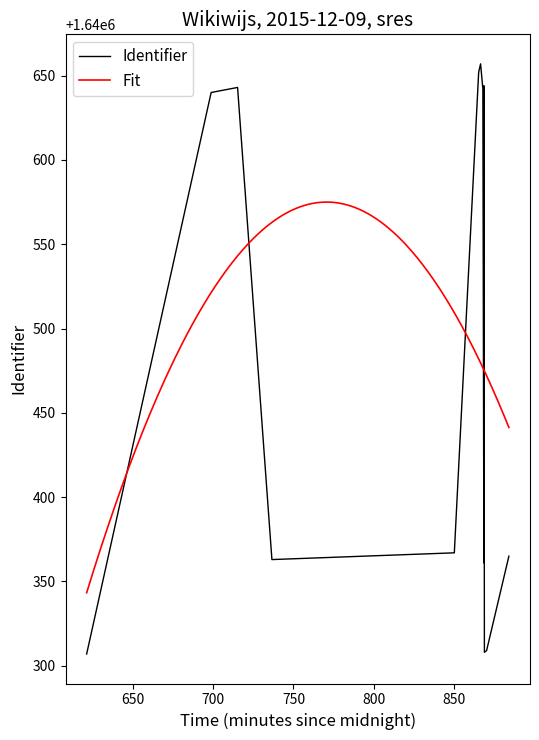

What is the minimum value for Fit?

1640343.3